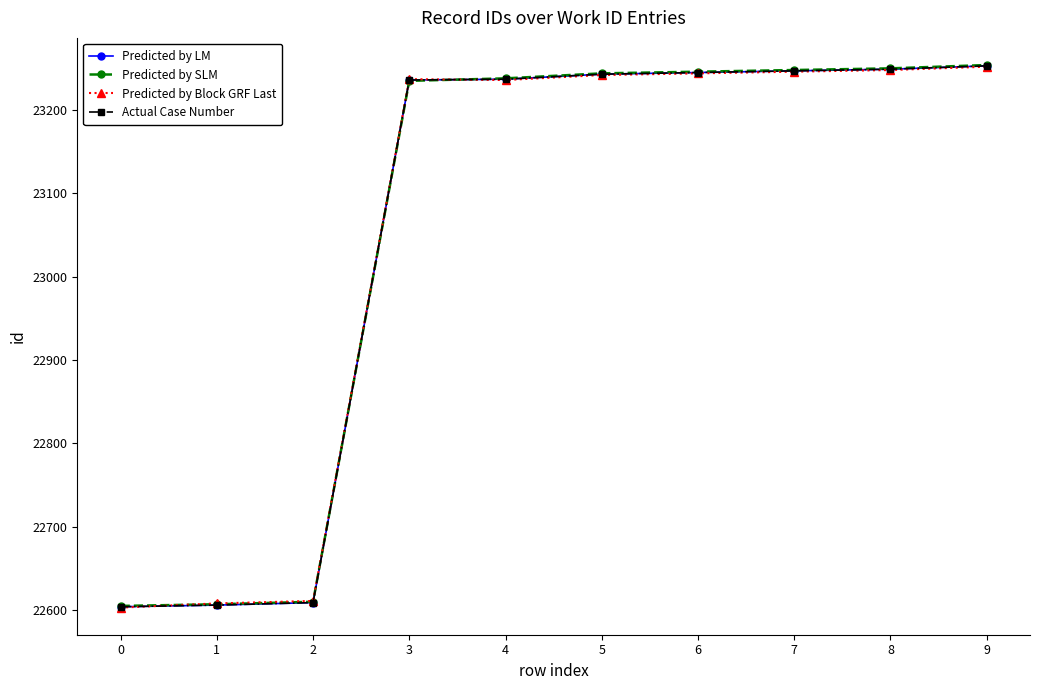

What is the greatest value displayed?

23254